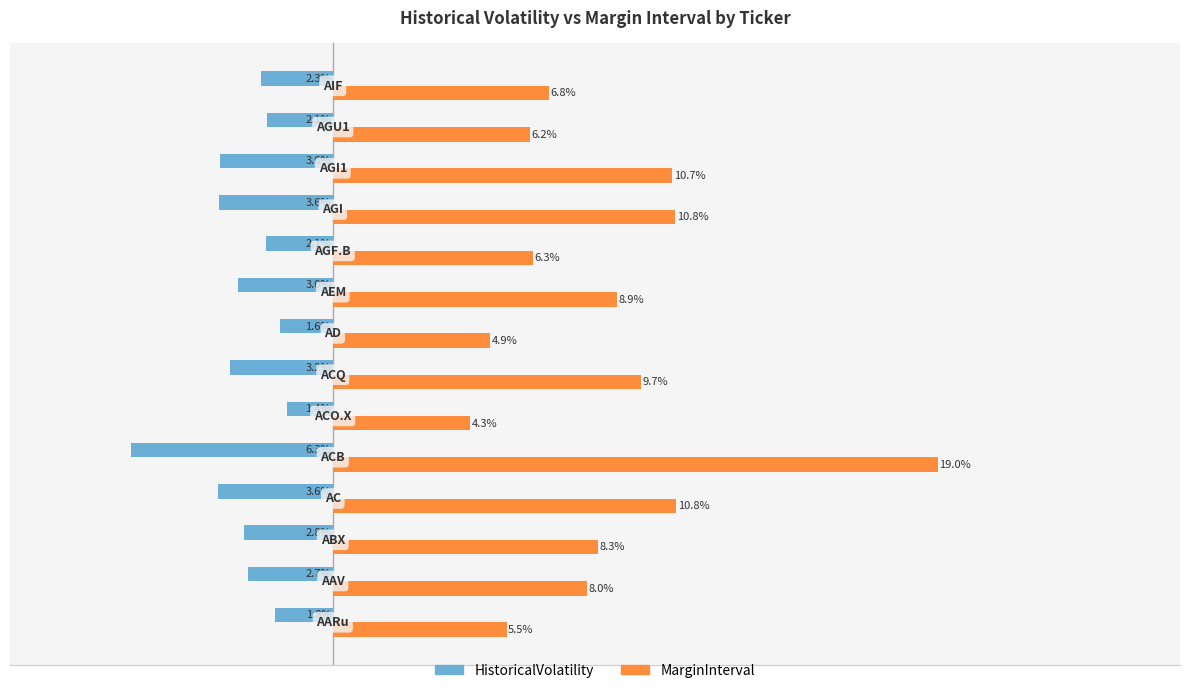

Which series has the largest total across all categories?

MarginInterval